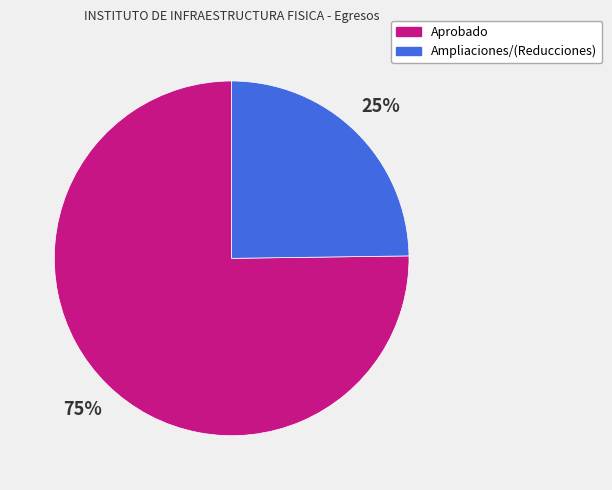

Combined, do Aprobado and Ampliaciones/(Reducciones) account for over 50%?

Yes